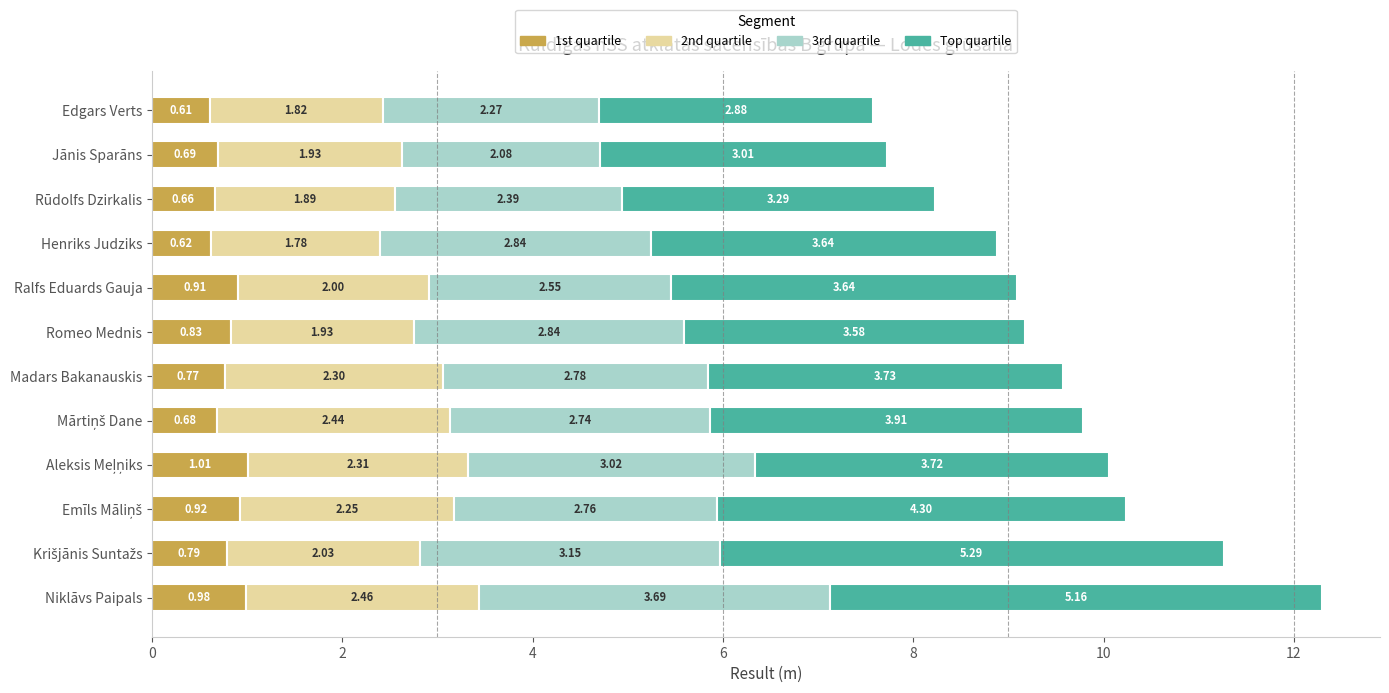

At which label does 1st quartile reach its minimum?

Edgars Verts